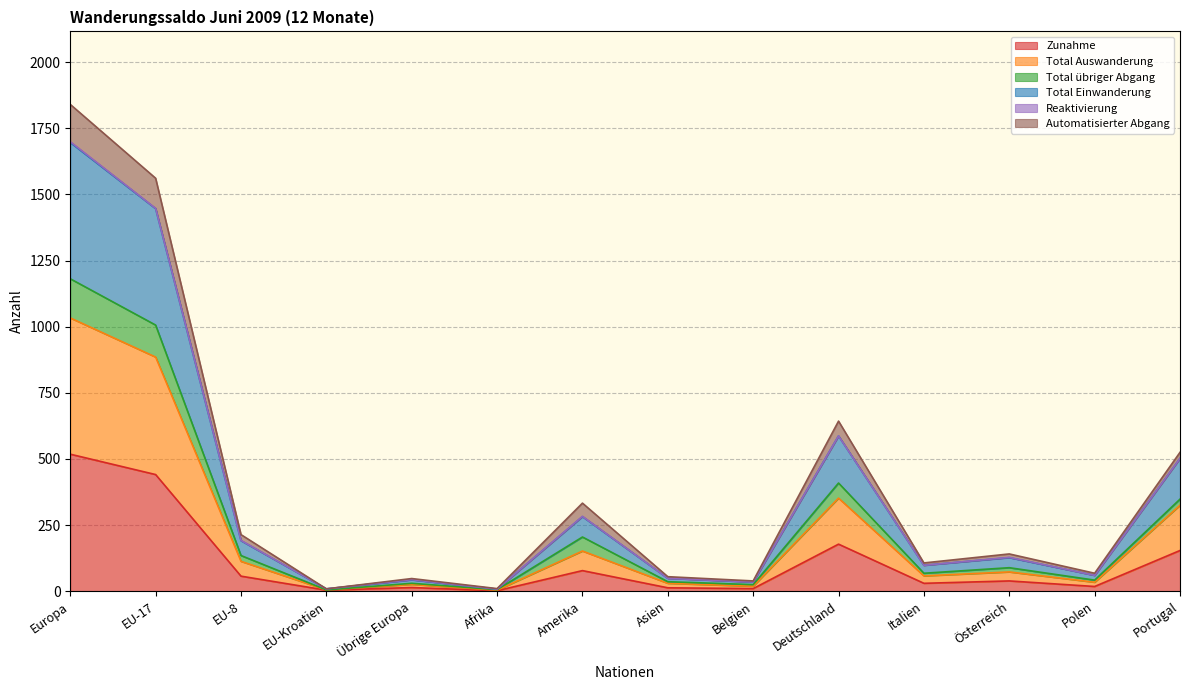

True or false: Total Einwanderung has a value of 9 at EU-Kroatien.

True